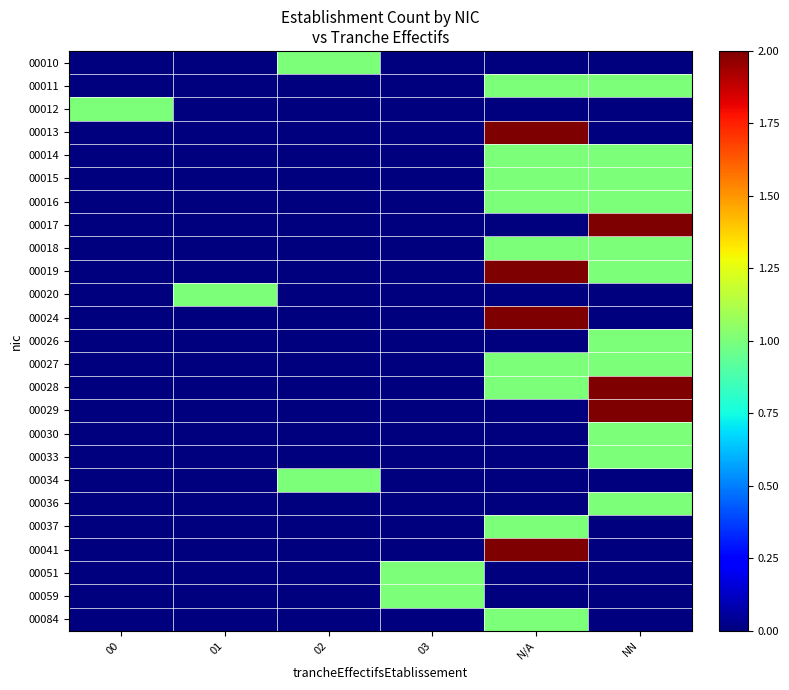

Between N/A and 00, which is larger?

N/A